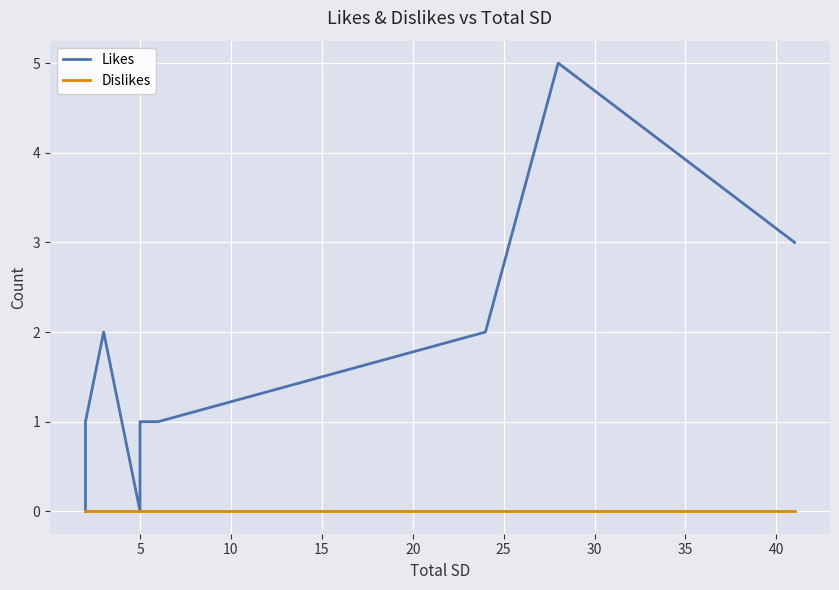

Is the value of Dislikes at 0 greater than the value of Likes at 35?

No